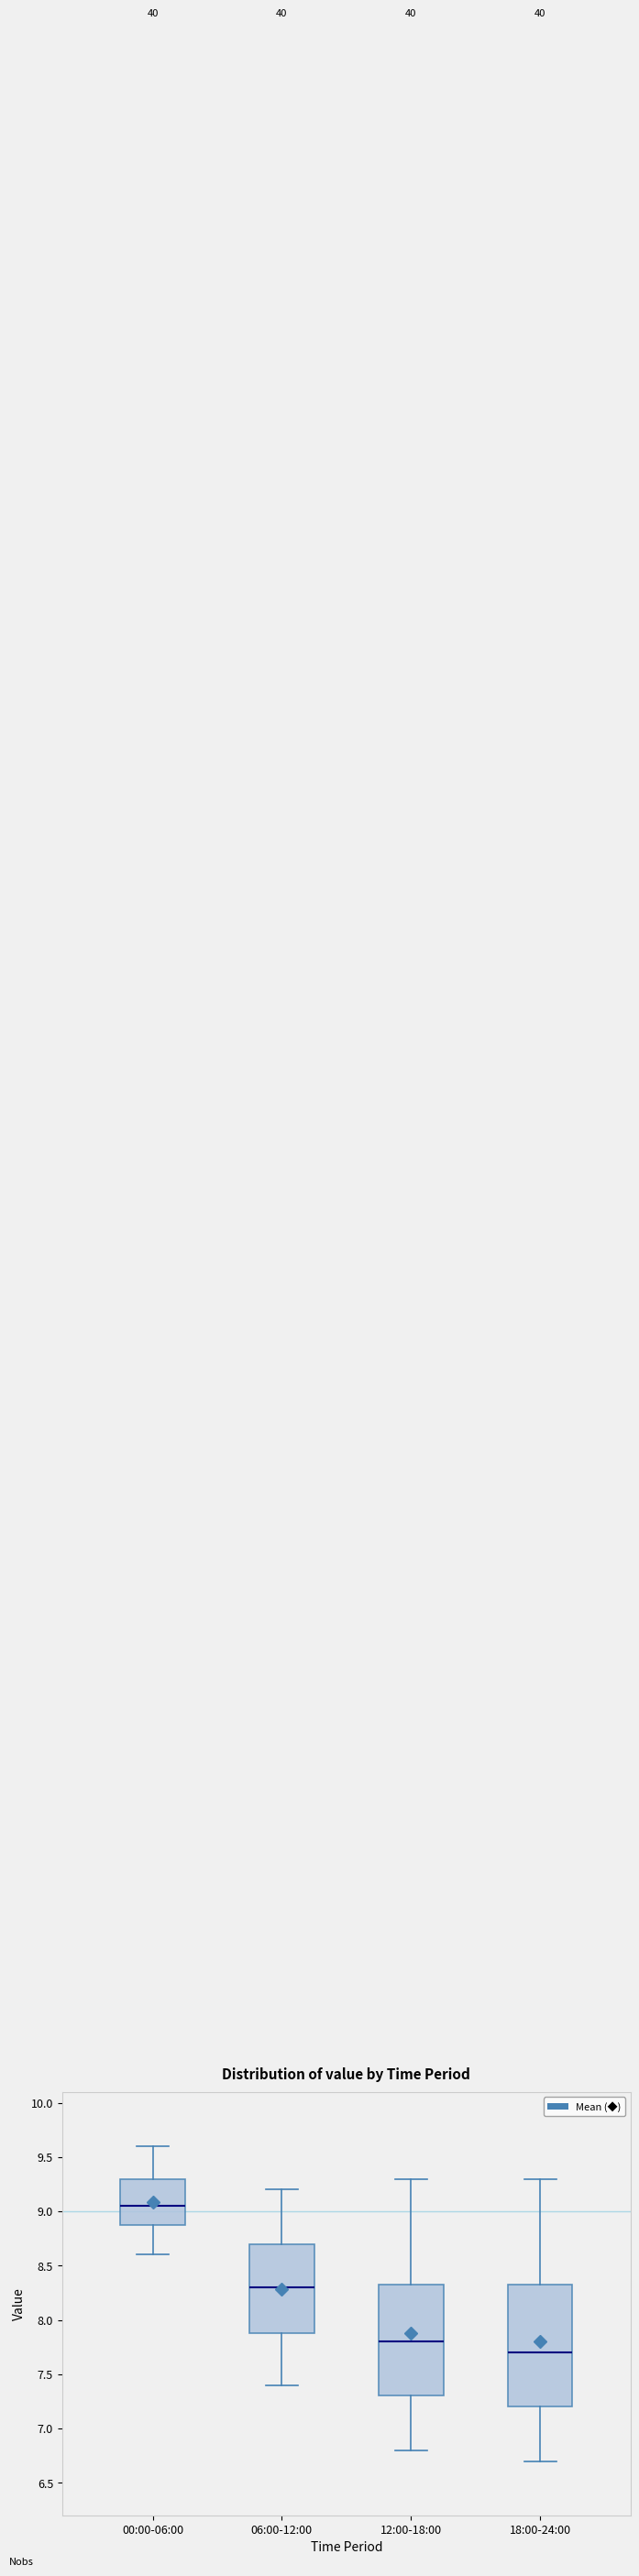

Reading left to right, read every box against the y-axis: the position of its median line, the range the box covers, and the ends of its whiskers. The values are not printed on the chart, so give them approximately, as read against the axis.

00:00-06:00: median 9.05, box 8.90 to 9.30, whiskers 8.60 to 9.60
06:00-12:00: median 8.30, box 7.90 to 8.70, whiskers 7.40 to 9.20
12:00-18:00: median 7.80, box 7.30 to 8.35, whiskers 6.80 to 9.30
18:00-24:00: median 7.70, box 7.20 to 8.35, whiskers 6.70 to 9.30